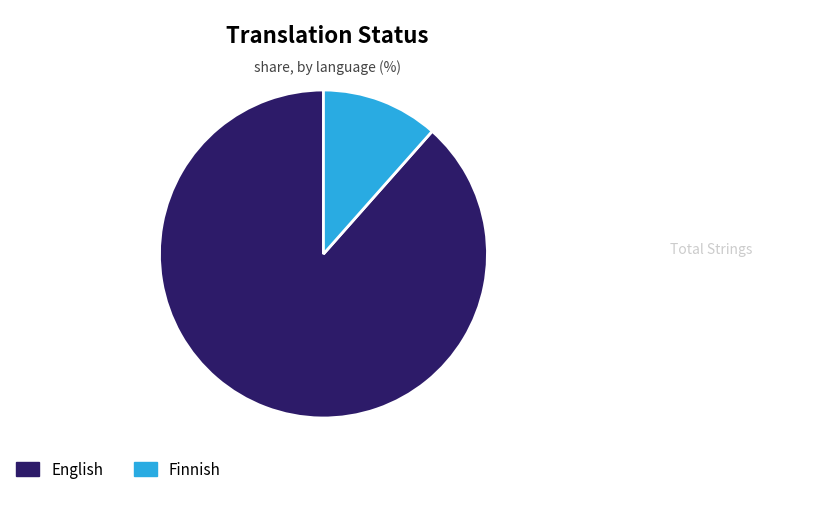

Count the number of slices in the pie.

2